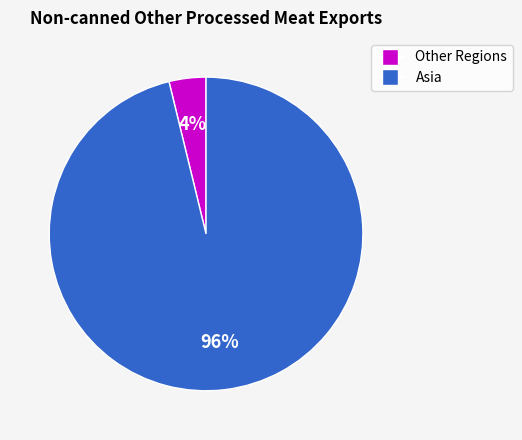

Does any single category account for the majority?

Yes